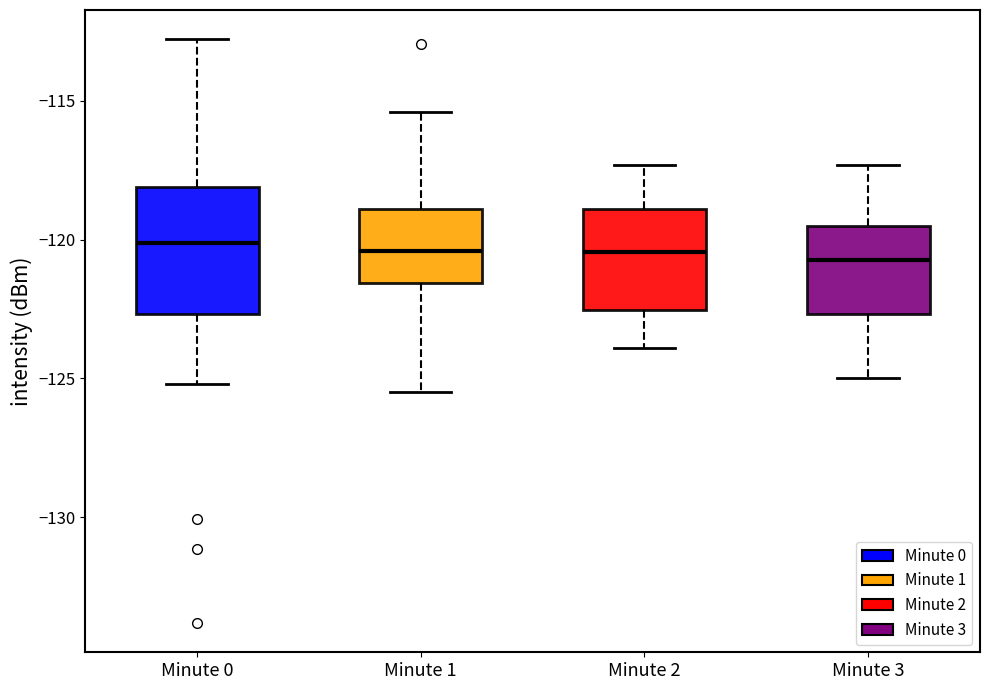

Reading left to right, read every box against the y-axis: the position of its median line, the range the box covers, and the ends of its whiskers. The values are not printed on the chart, so give them approximately, as read against the axis.

Minute 0: median -120.0, box -122.5 to -118.0, whiskers -125.0 to -113.0
Minute 1: median -120.5, box -121.5 to -119.0, whiskers -125.5 to -115.5
Minute 2: median -120.5, box -122.5 to -119.0, whiskers -124.0 to -117.5
Minute 3: median -120.5, box -122.5 to -119.5, whiskers -125.0 to -117.5